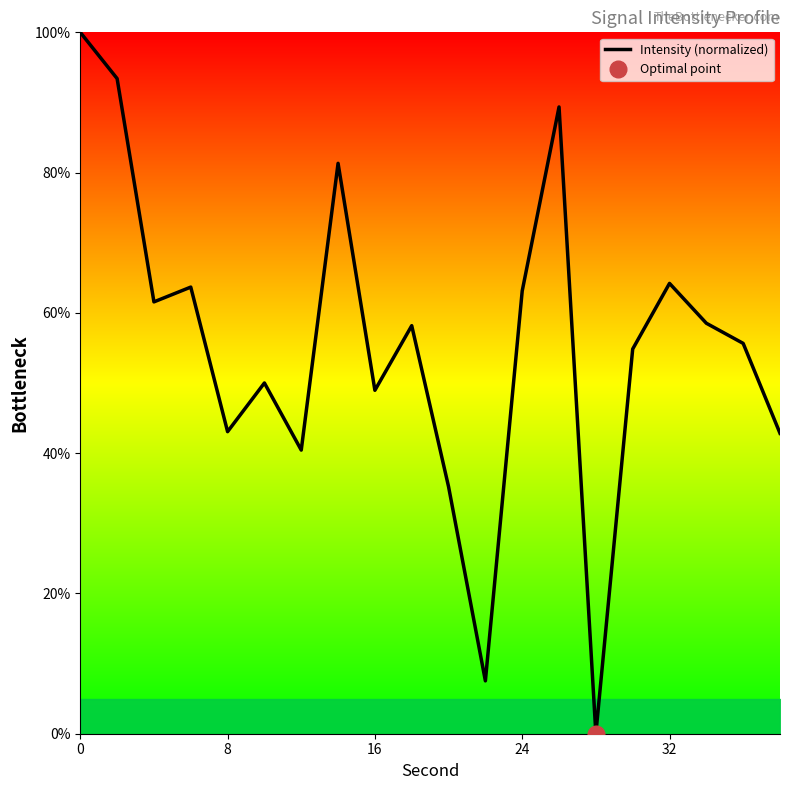

How many data points are less than 58?

10